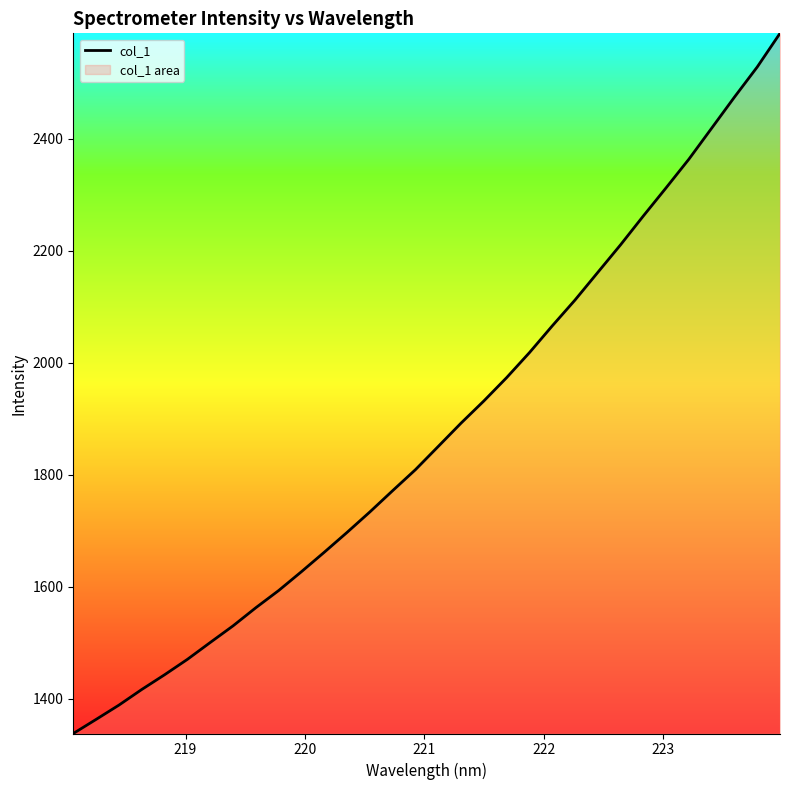

What is the difference between the maximum and minimum values?

1250.4